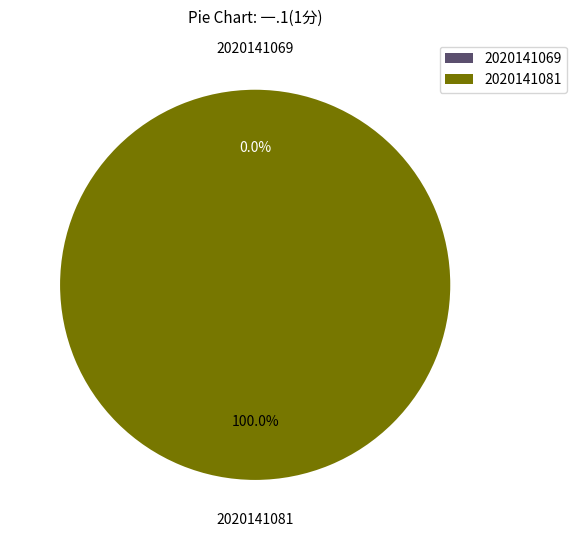

What is the total percentage of 2020141069 and 2020141081?

100.0%